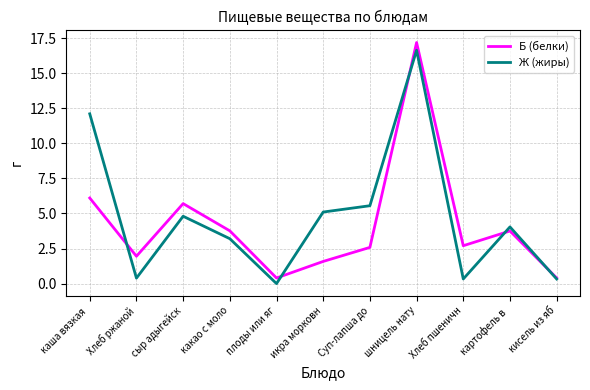

The value of Б (белки) at Суп-лапша до is 2.6. True or false?

True